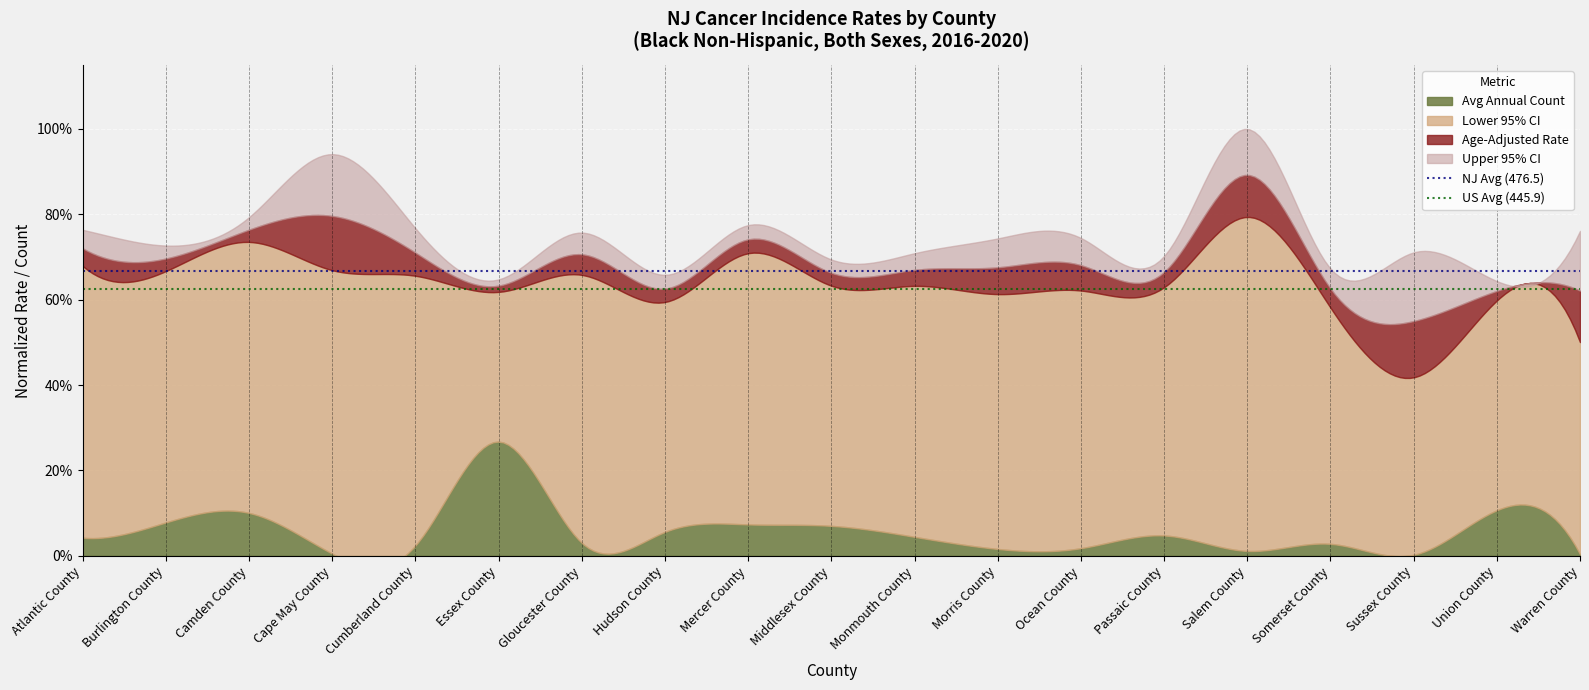

At which label does NJ Avg (476.5) reach its minimum?

Atlantic County